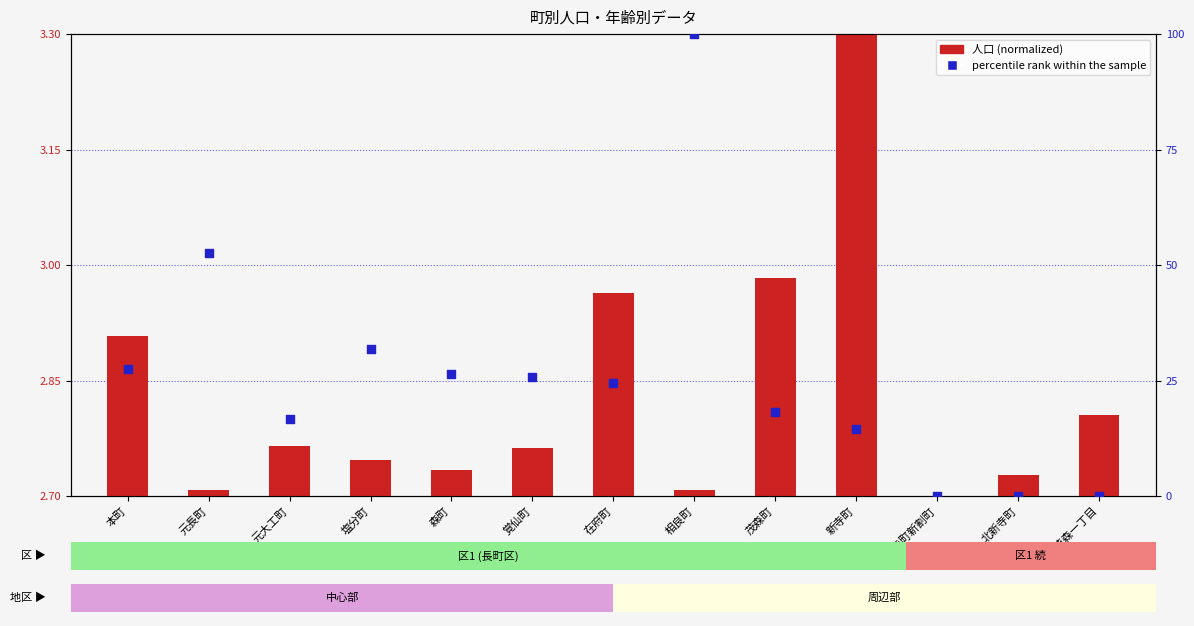

What is the total value across all series at 茂森町?

18.5